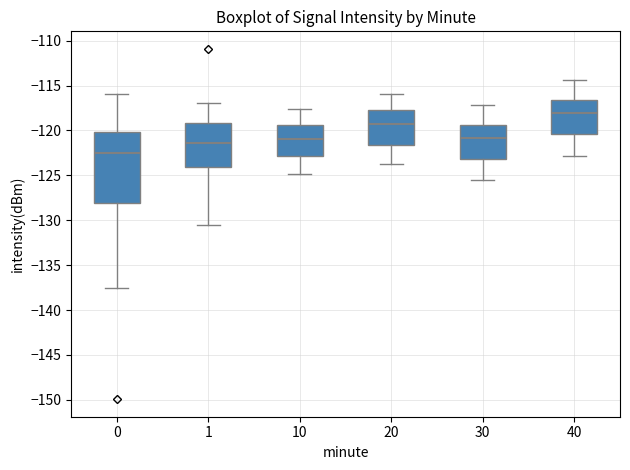

Which box has the highest median line?

40